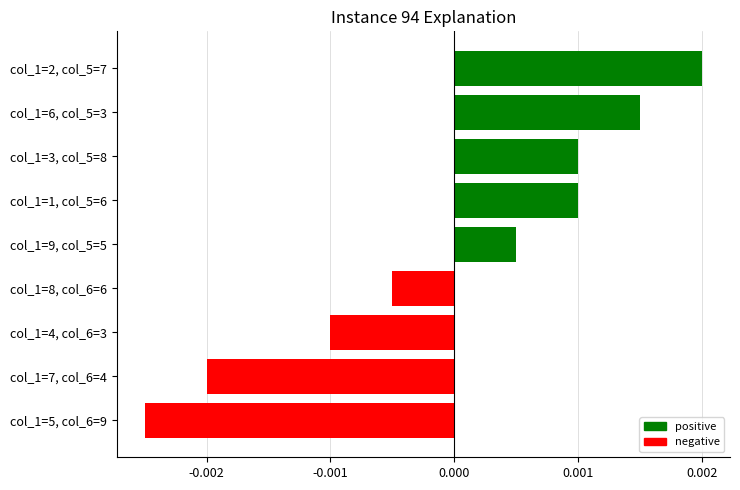

How many values are between 0 and 1?

5